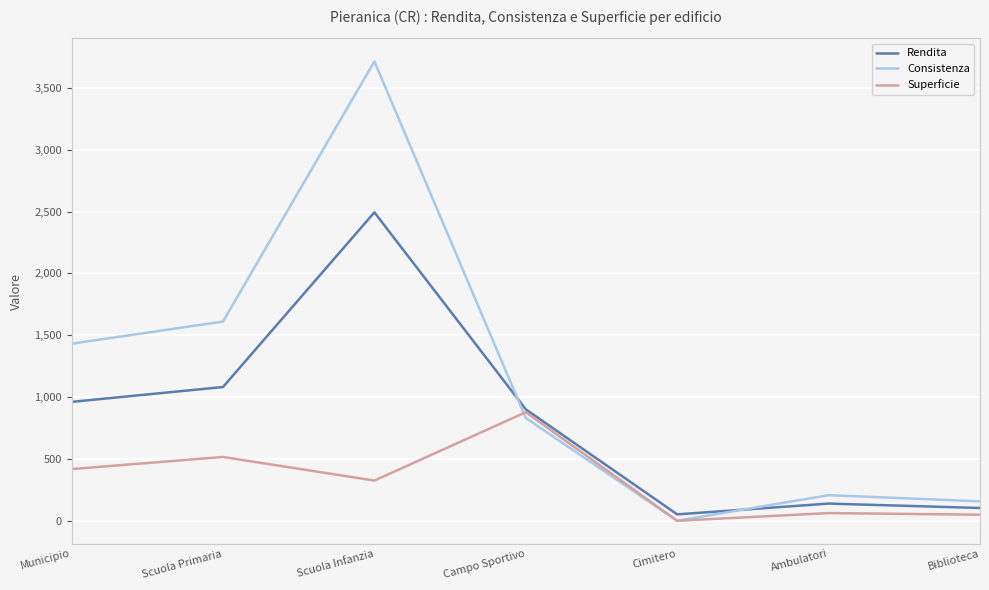

What is the difference between the Consistenza values at Cimitero and Campo Sportivo?

831.0